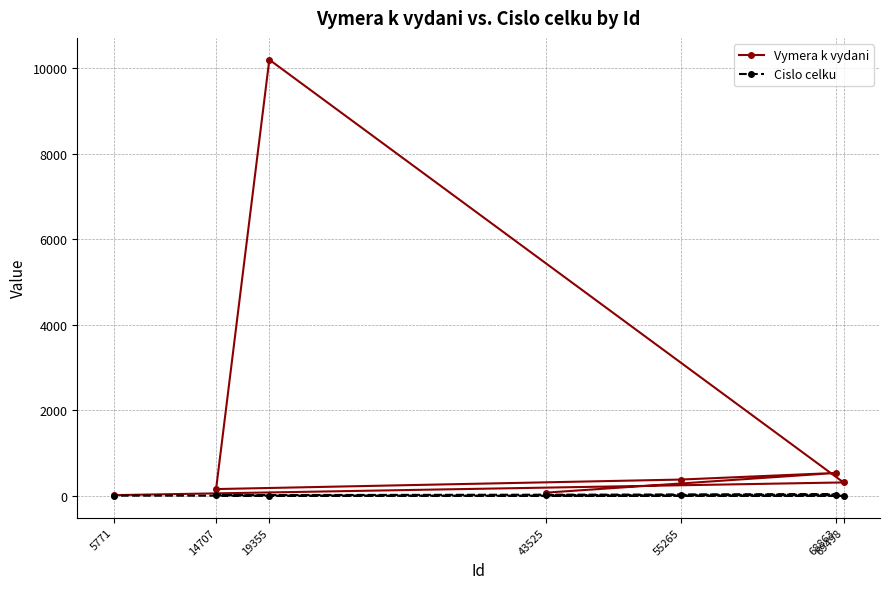

Rank the series by their maximum value, from highest to lowest.

Vymera k vydani, Cislo celku